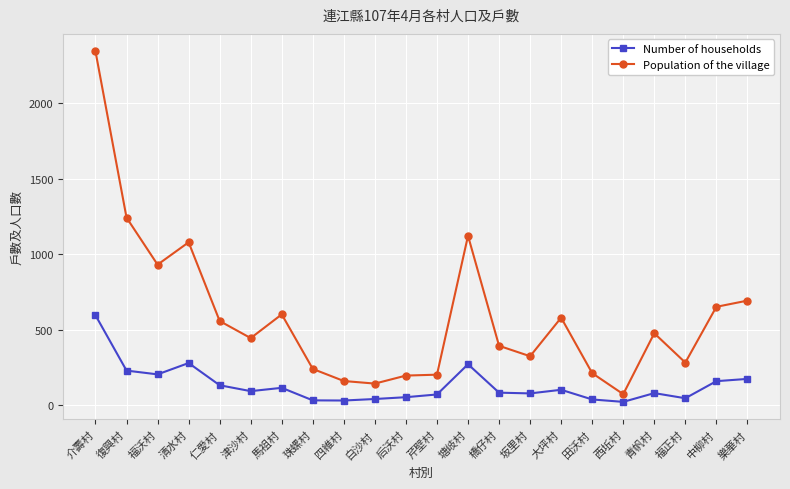

What is the greatest value displayed?

2342